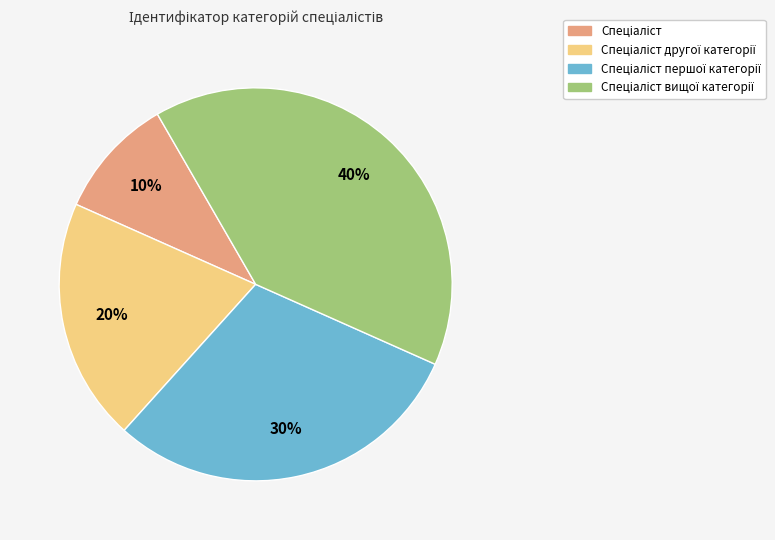

To the nearest percent, what is the difference between the largest and smallest slice percentages?

30%